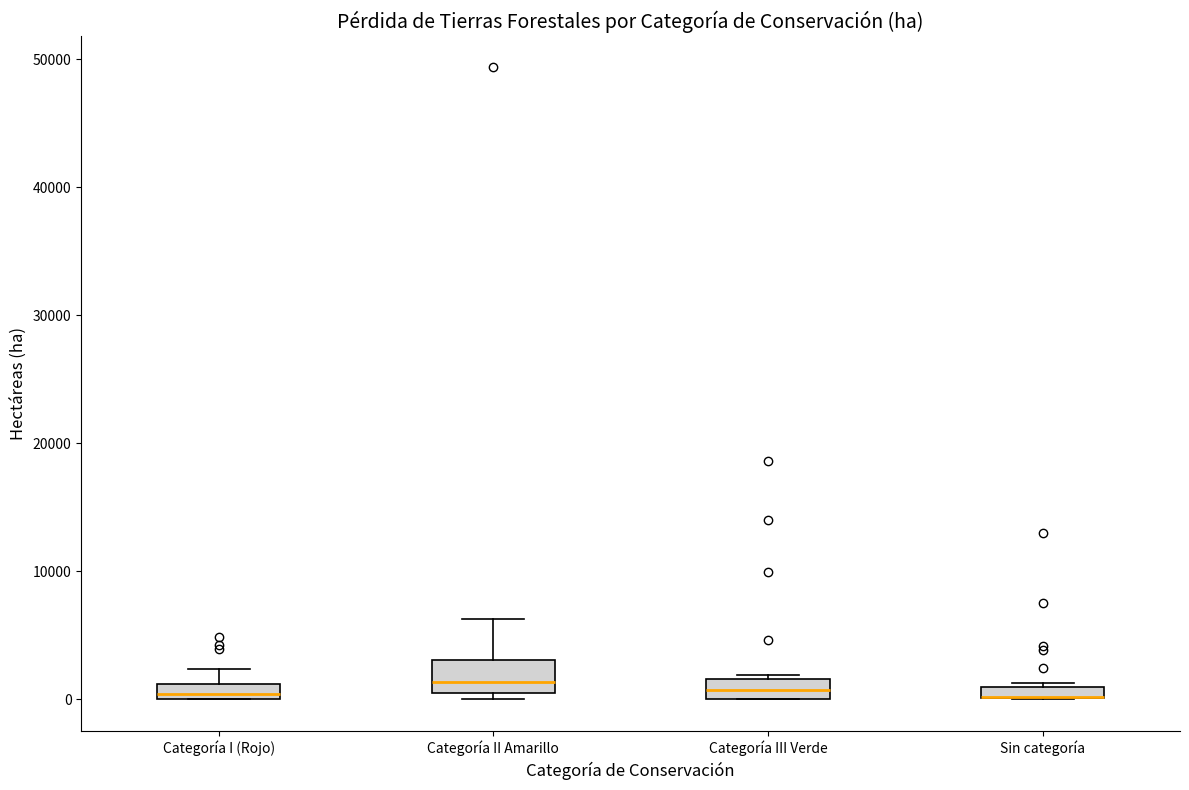

Comparing the boxes themselves (not the whiskers), which one is the tallest?

Categoría II Amarillo